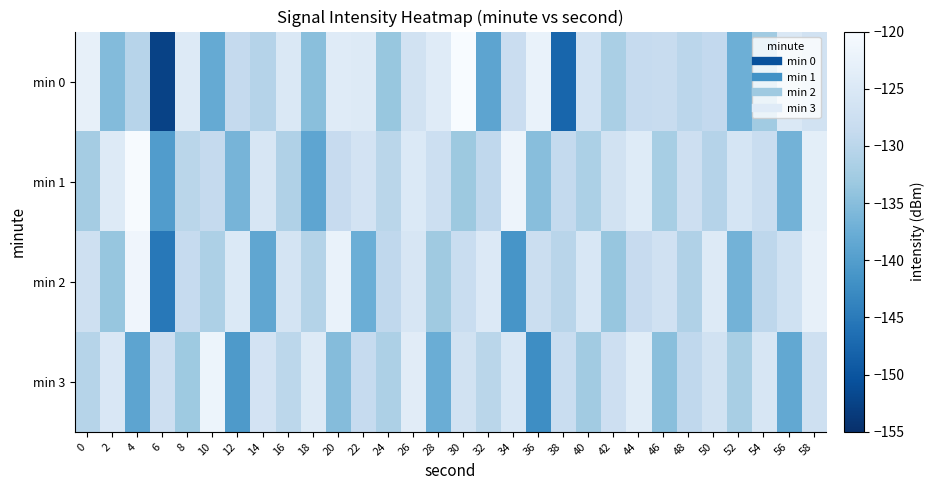

What is the greatest value displayed?

-120.1